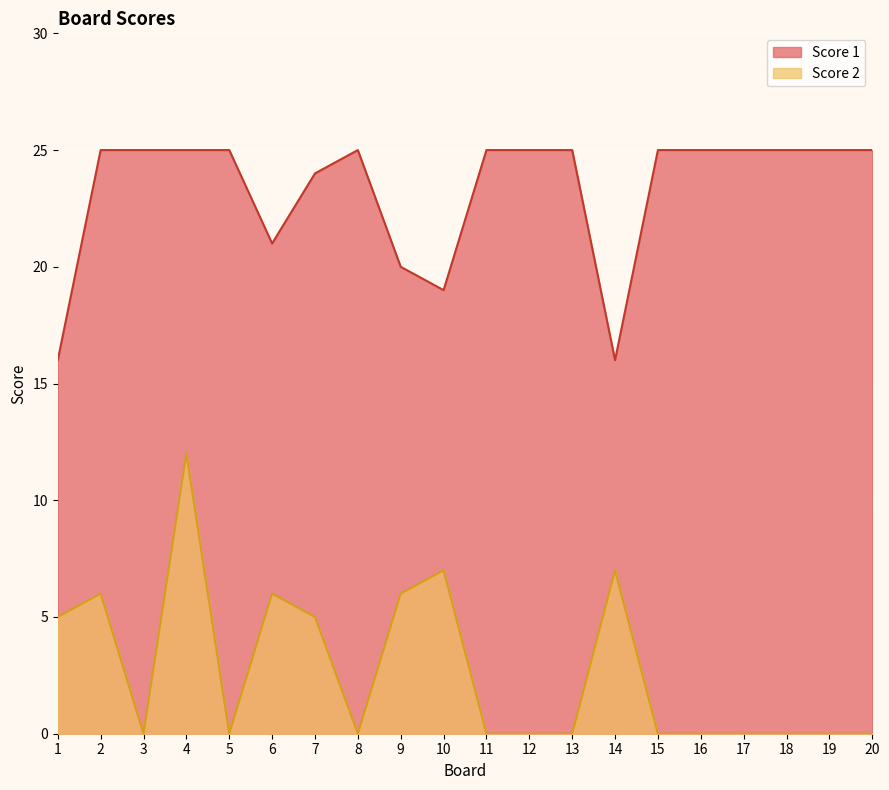

Which series has the largest range (max minus min)?

Score 2